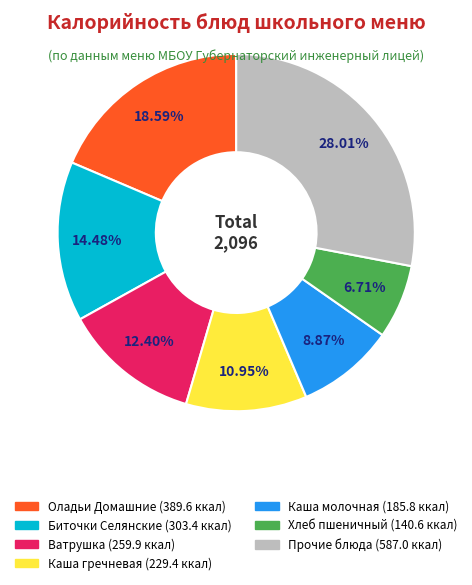

Is there any slice that represents more than half of the pie?

No